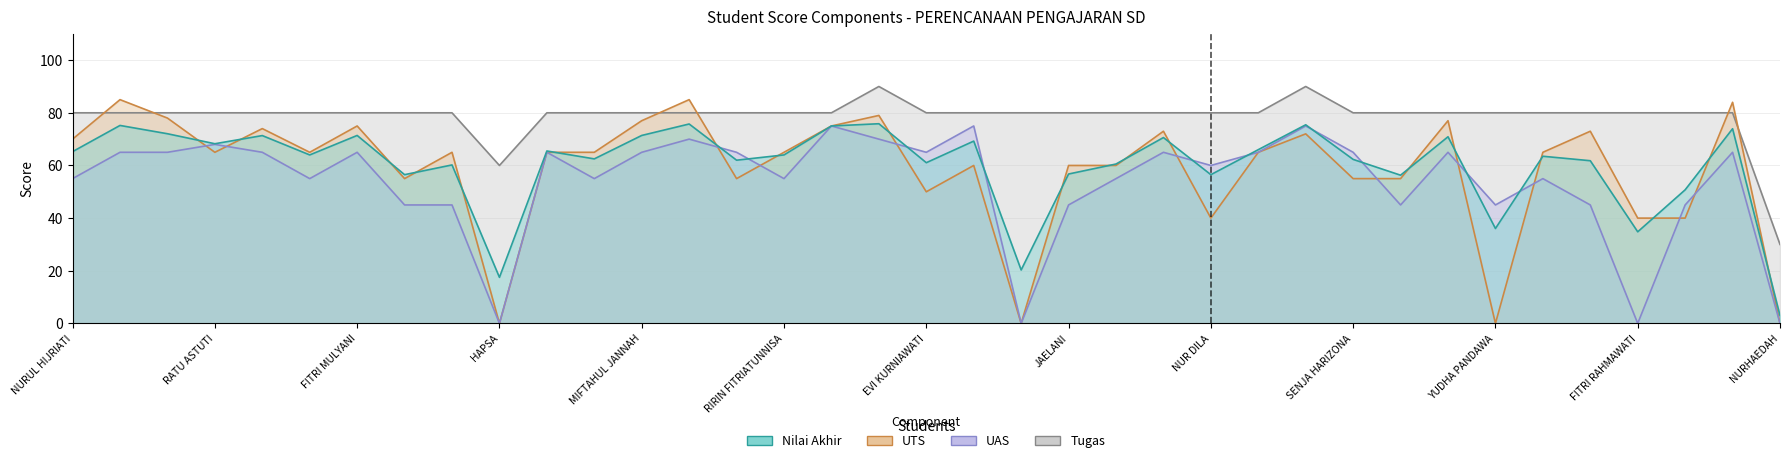

How many interior local peaks does the Nilai Akhir series have?

13